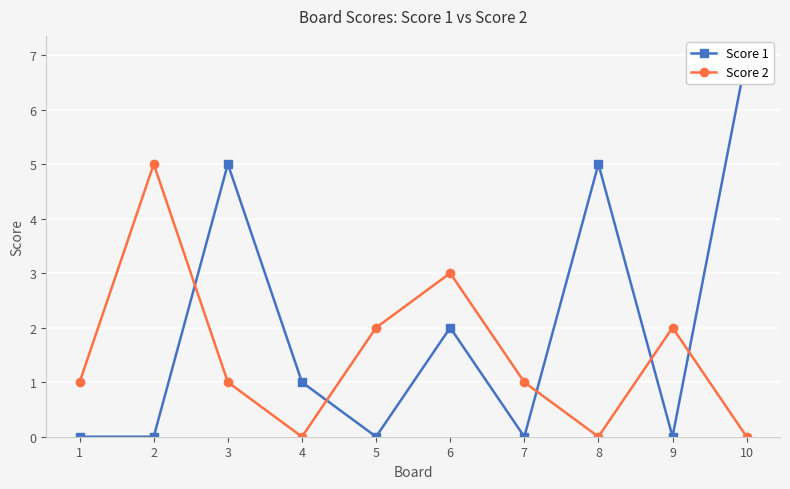

What are all the series names shown in the legend?

Score 1, Score 2